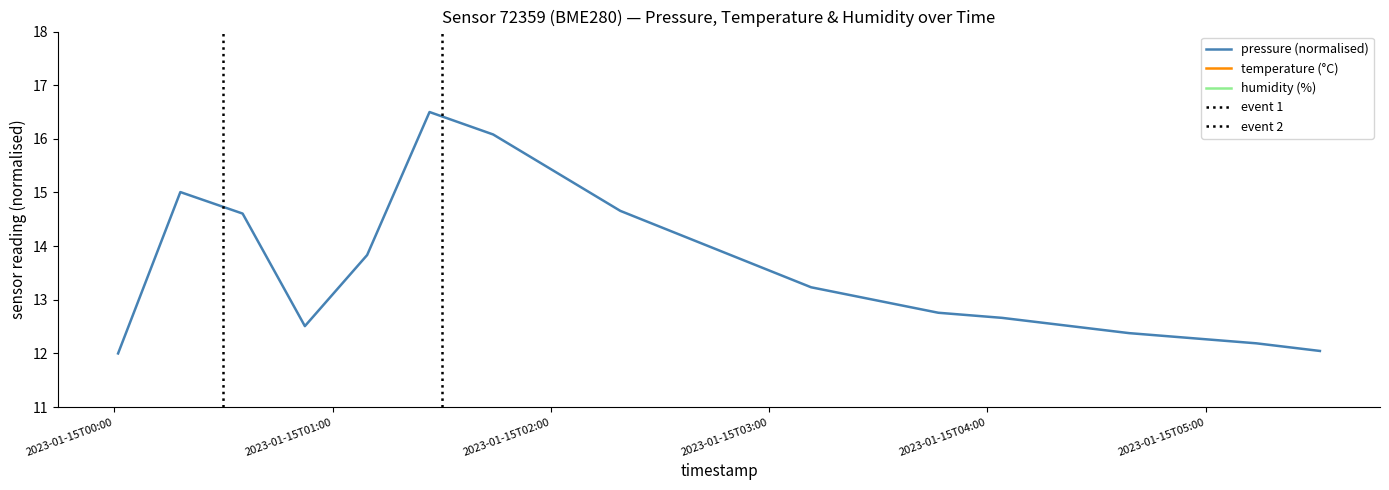

What is the highest value of the pressure series?

16.5